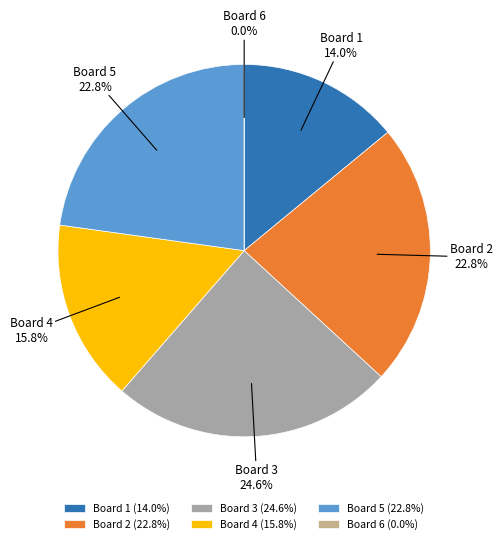

How many slices are in this pie chart?

6